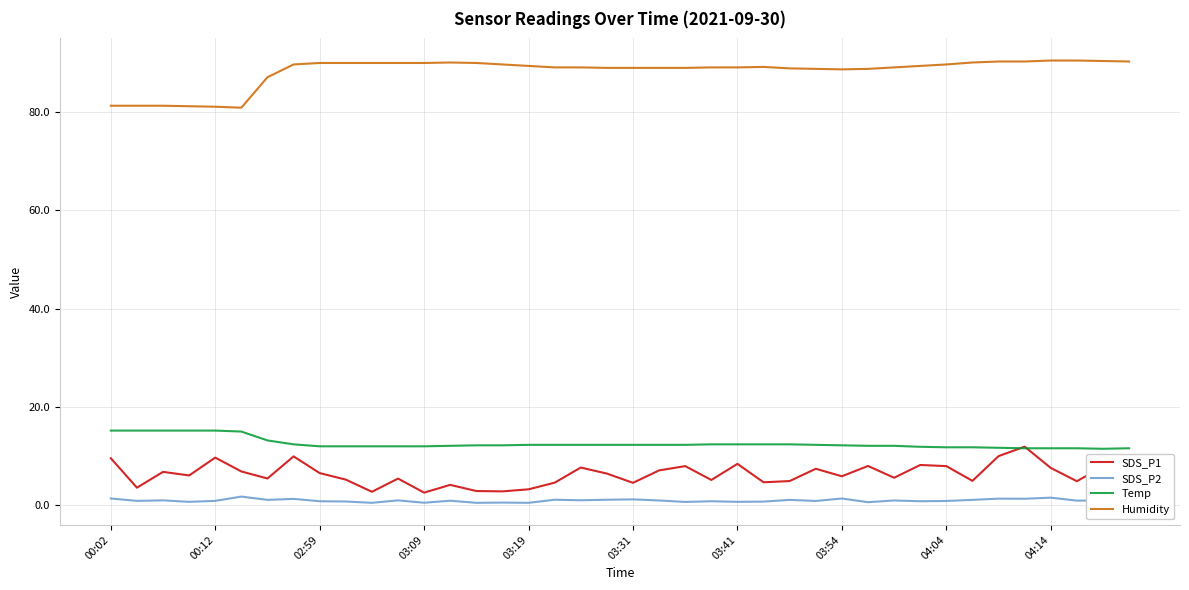

Which series has the largest total across all categories?

Humidity